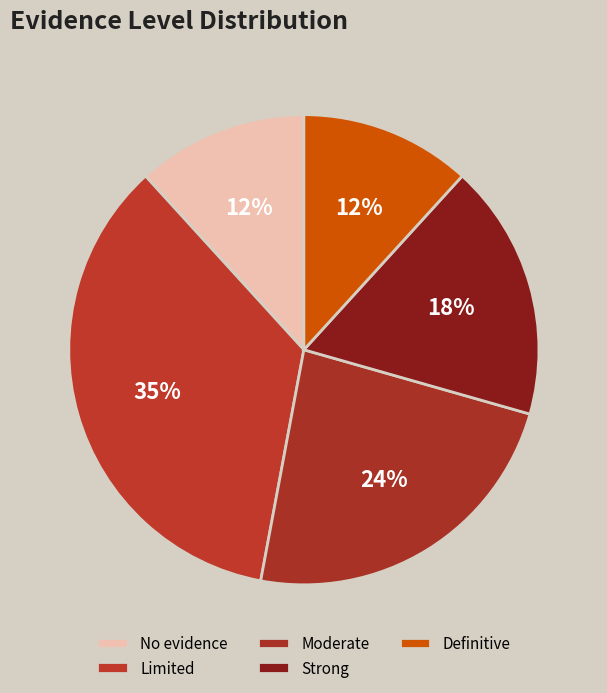

To the nearest percent, what percentage of the pie is Limited?

35%